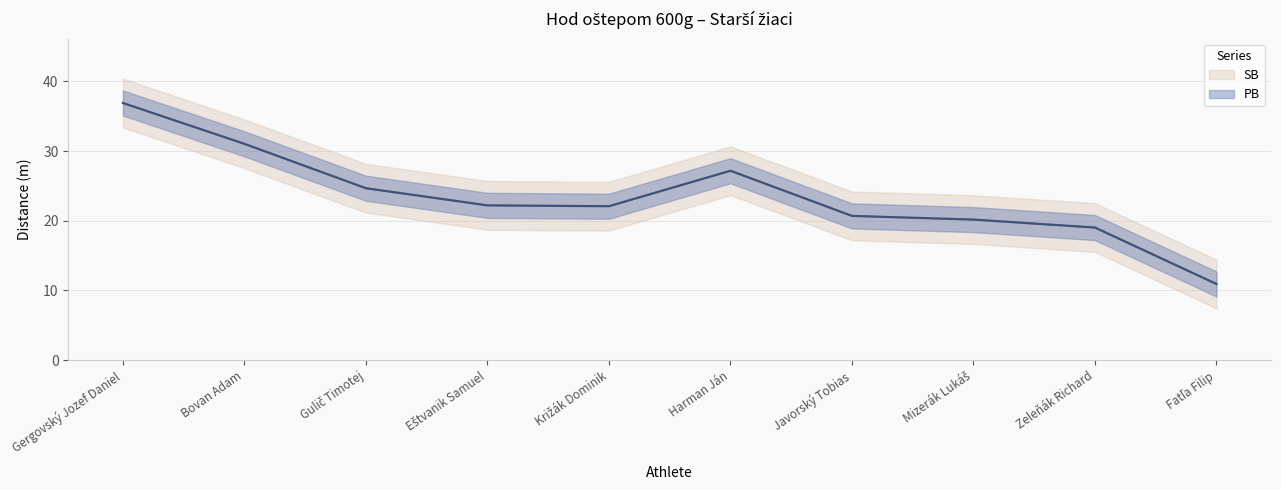

True or false: PB and SB cross at least once.

False